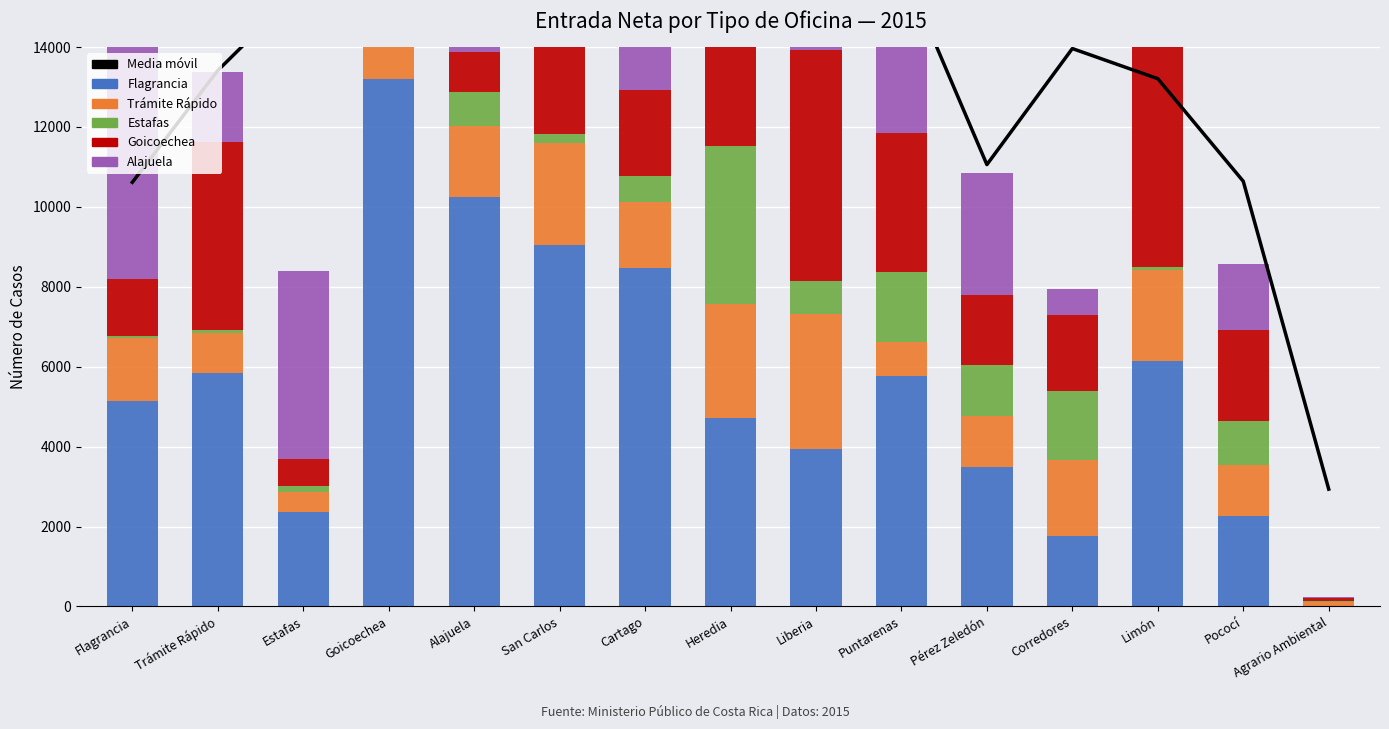

Is it true that Alajuela equals 2542.0 at Puntarenas?

True